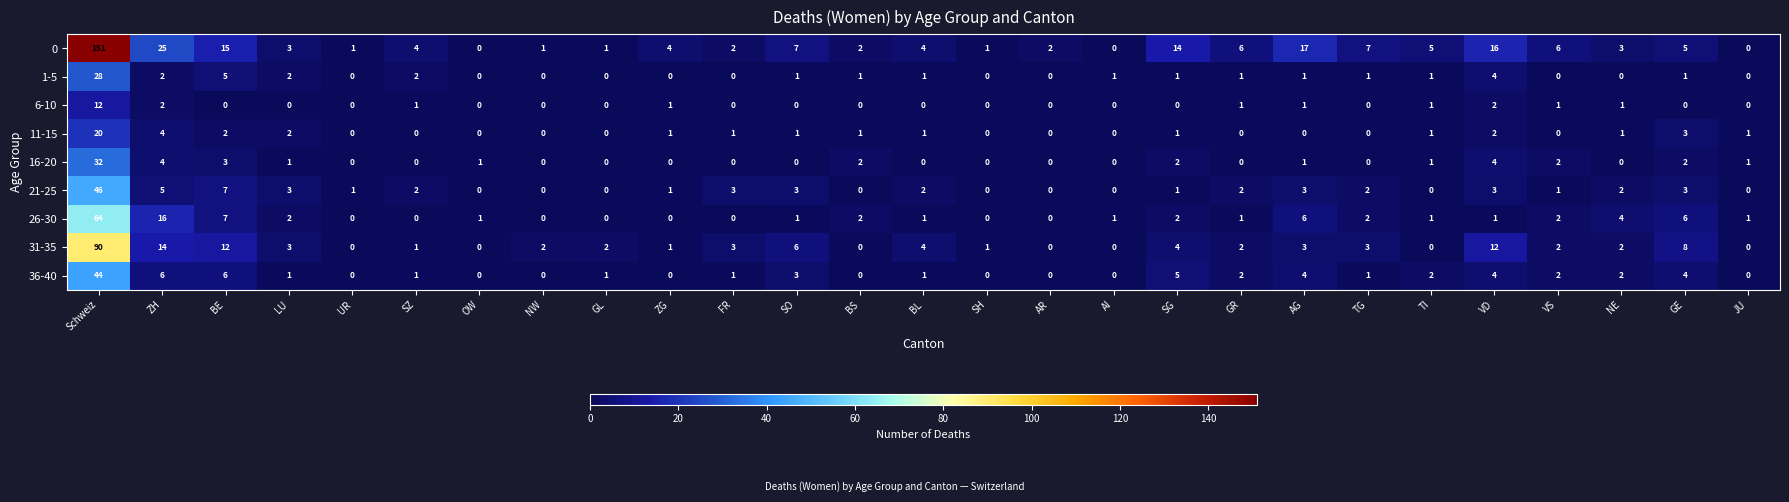

Where is 11-15 nearest to the value 10?

ZH